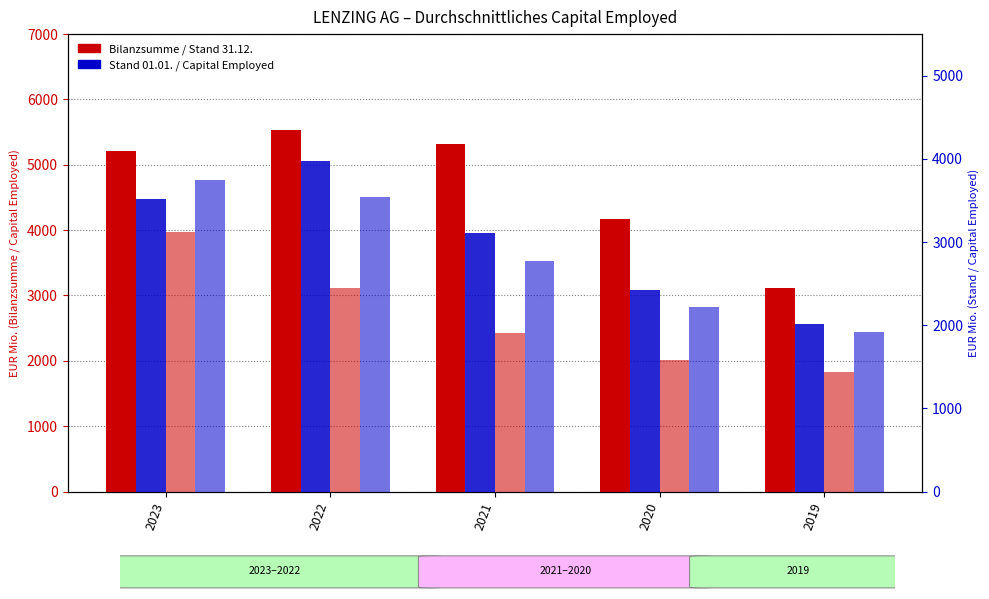

What is the sum of all Durchschnittliches Capital Employed values?

14195.7